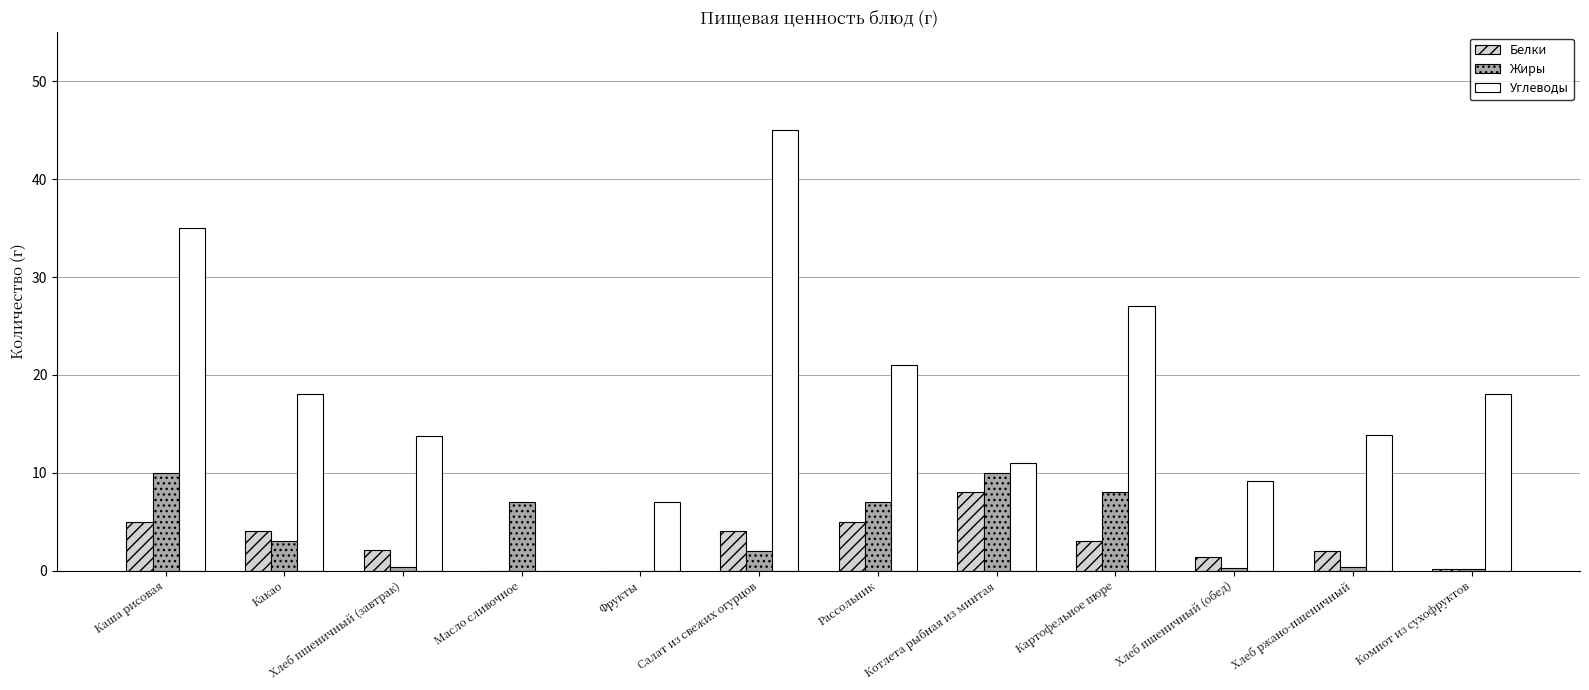

Which category has the highest value across all series?

Салат из свежих огурцов